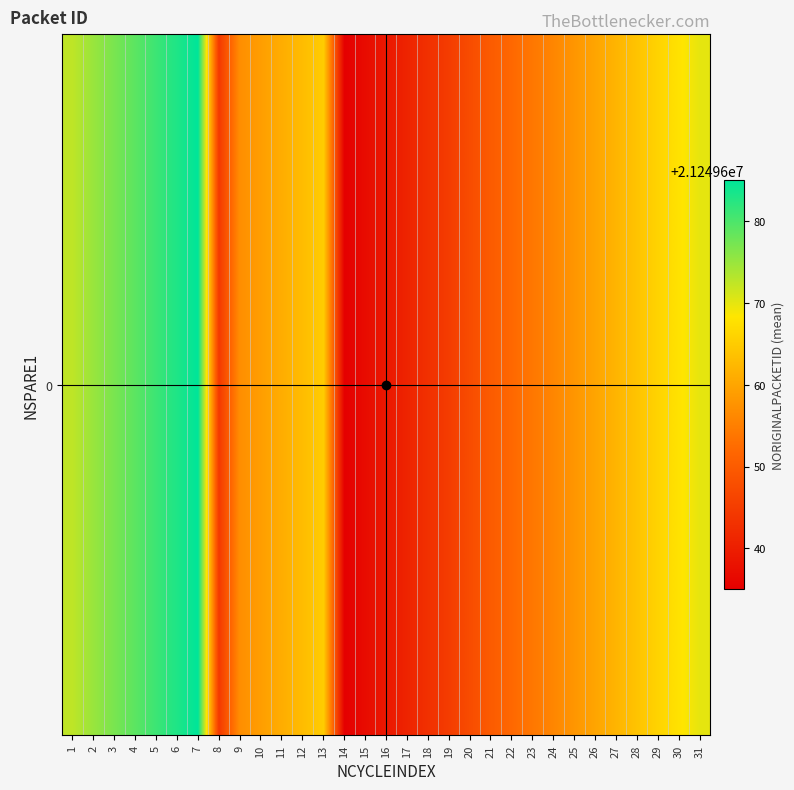

Reading left to right, list all the values displayed in this chart.

1=21249672.5	2=21249675.0	3=21249677.0	4=21249679.0	5=21249681.0	6=21249683.0	7=21249685.0	8=21249644.3	9=21249657.0	10=21249659.0	11=21249661.0	12=21249663.0	13=21249665.0	14=21249635.0	15=21249637.0	16=21249639.0	17=21249641.0	18=21249643.0	19=21249645.0	20=21249647.5	21=21249650.0	22=21249652.0	23=21249654.0	24=21249656.0	25=21249658.0	26=21249660.0	27=21249662.0	28=21249664.0	29=21249666.0	30=21249668.0	31=21249670.0